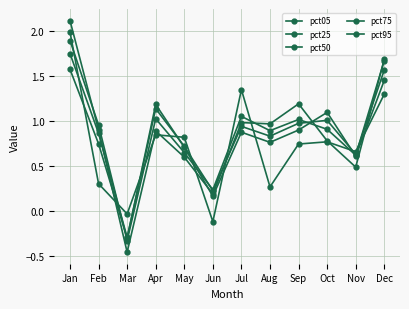

Where is the first local minimum for pct25?

Mar